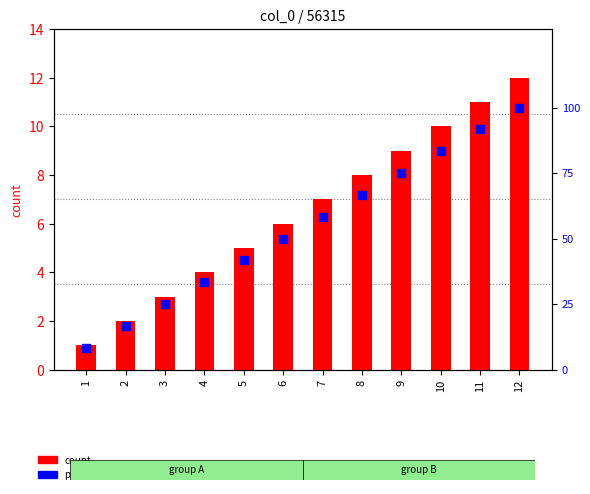

At how many categories does at least one series exceed 10?

11